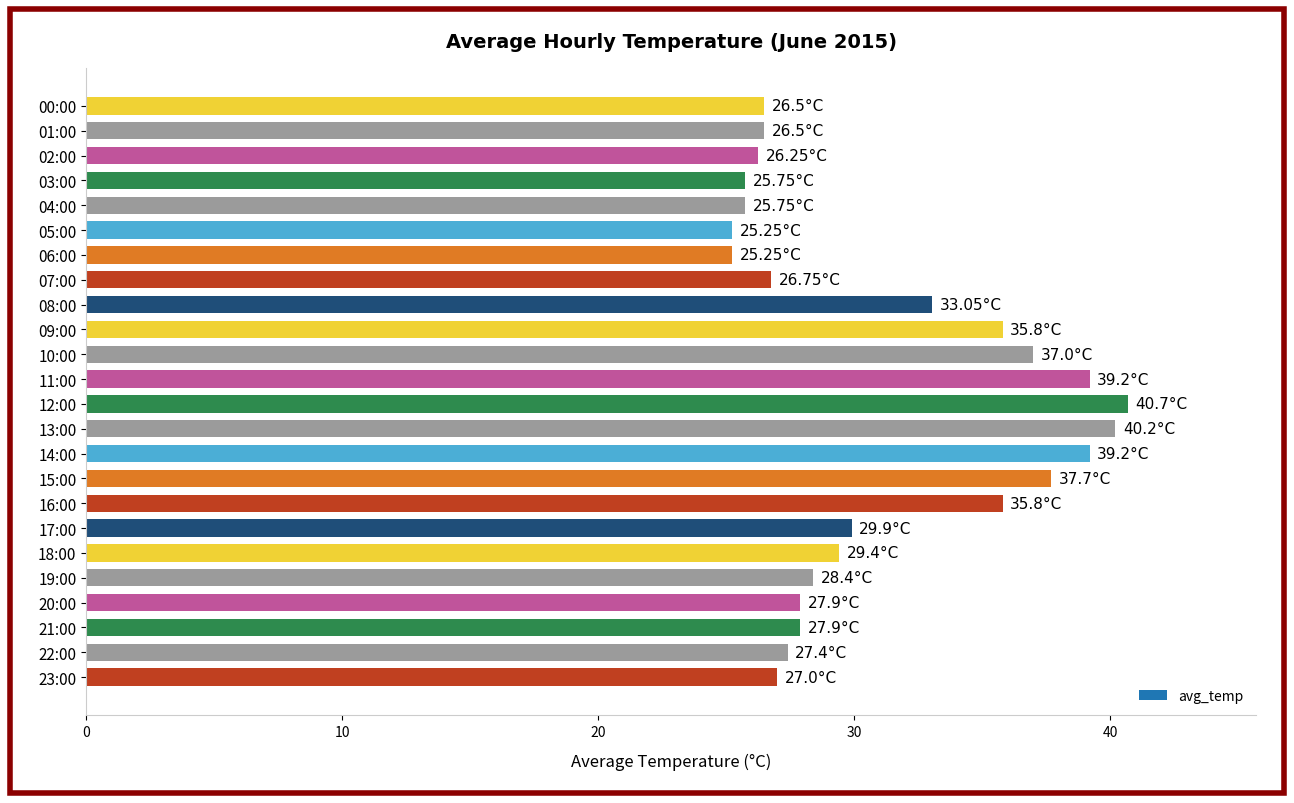

What is the sum of the values at 05:00 and 13:00?

65.5